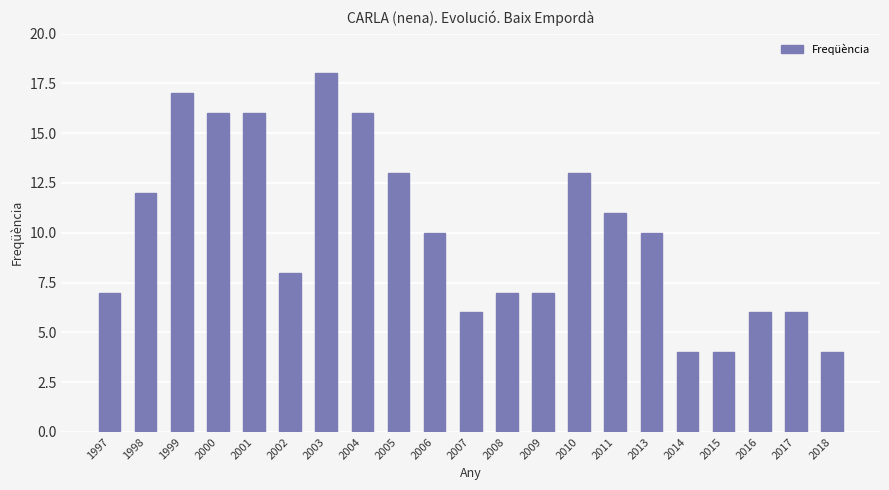

The value at 1998 is 3. True or false?

False